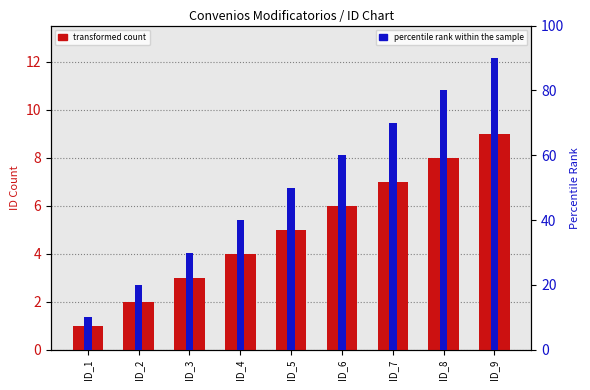

Where does the percentile rank within the sample series first go above 50?

ID_6